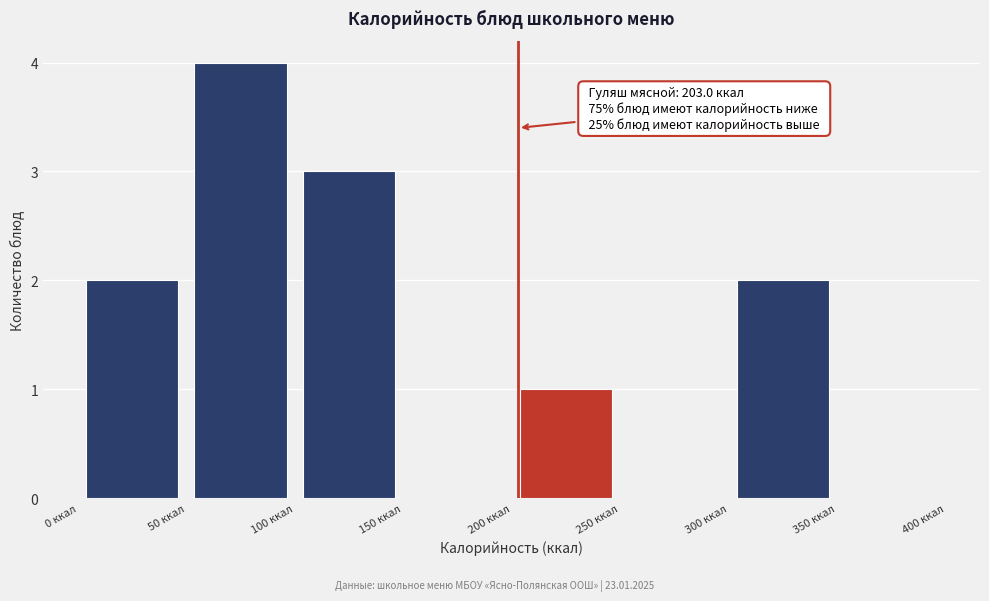

Over which range of the x-axis is the bar tallest?

50 to 100